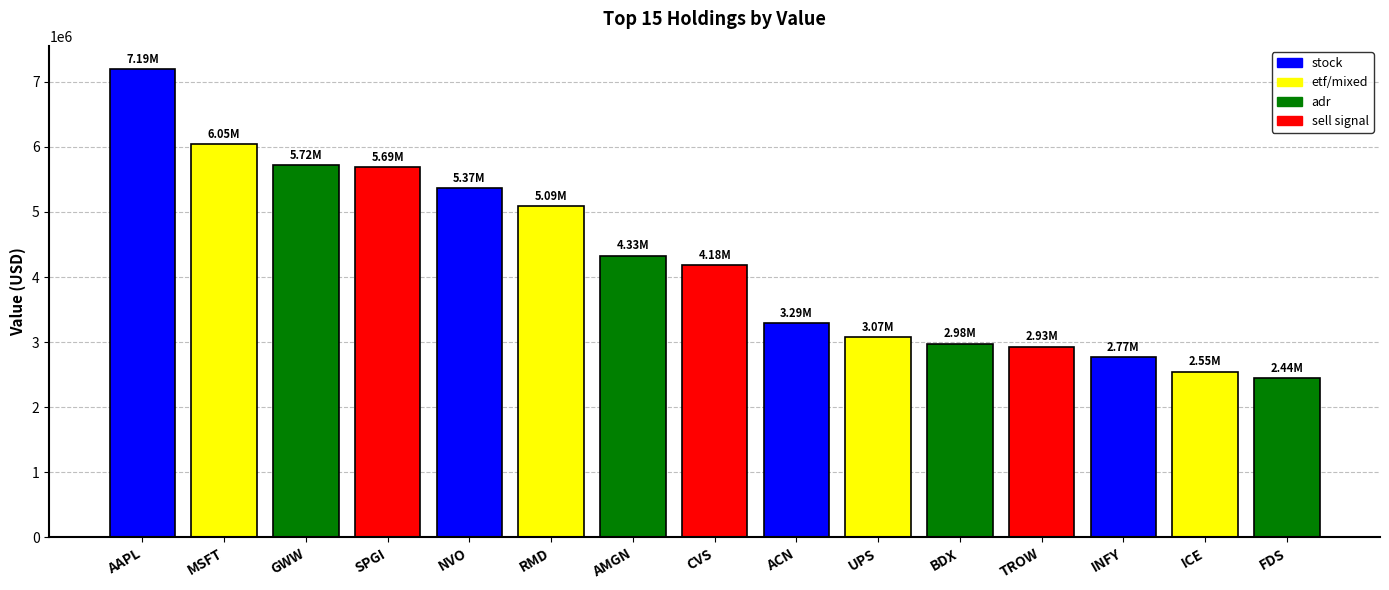

At which category does the chart reach its peak across all series?

AAPL